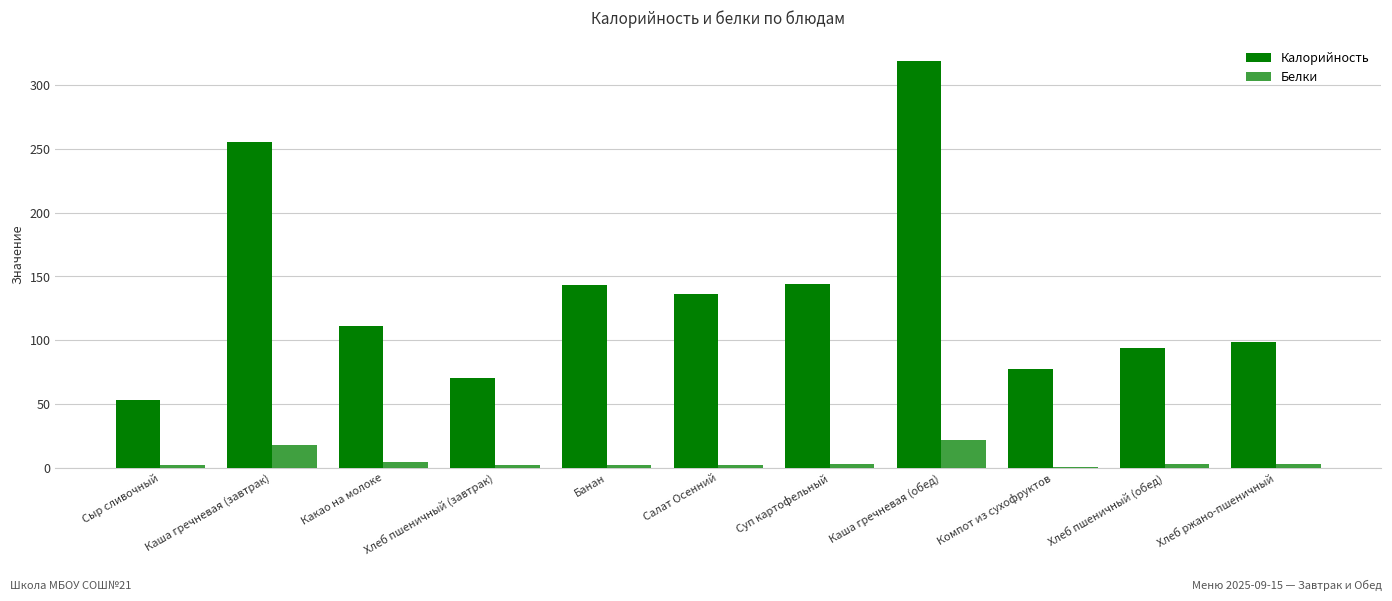

Is it true that Белки equals 1.9 at Суп картофельный?

False